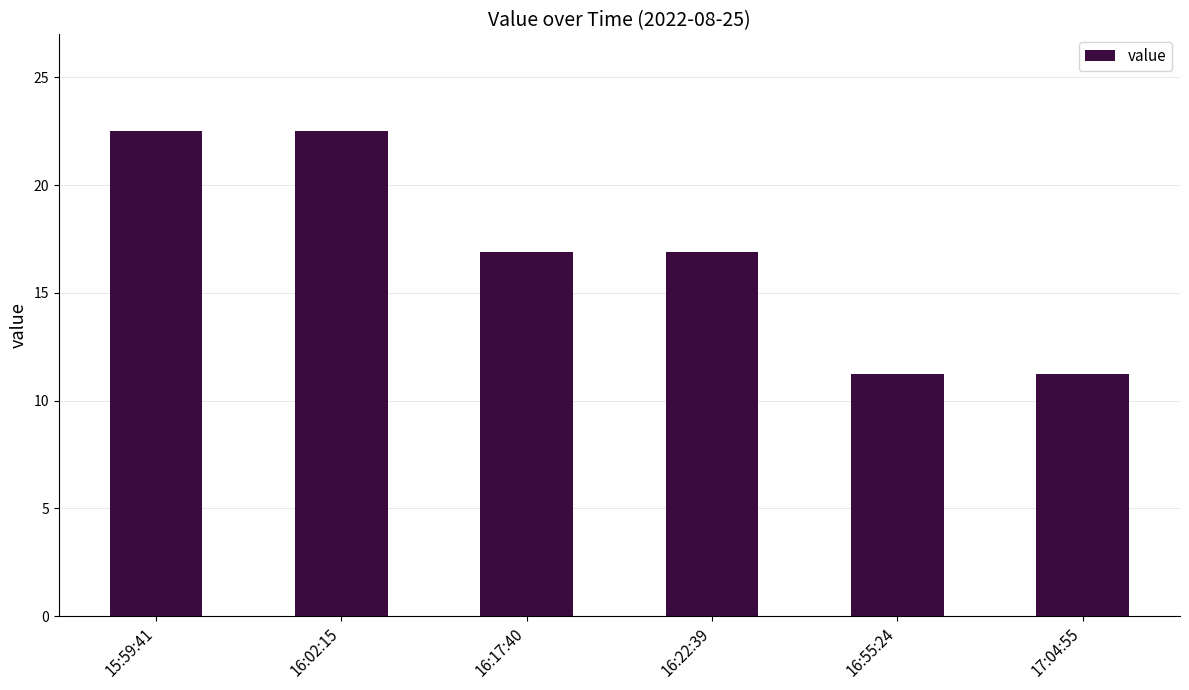

The chart shows a value of 7.6 at 16:17:40. True or false?

False